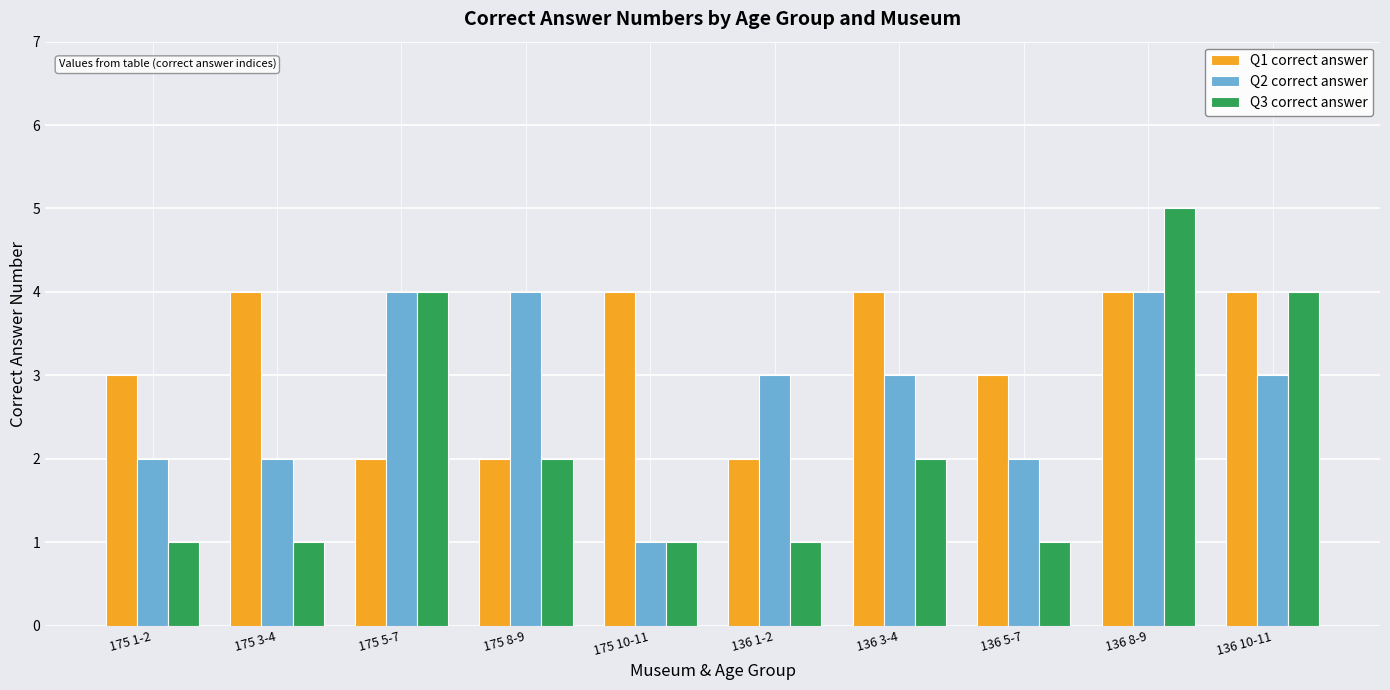

How many groups of bars are there?

10